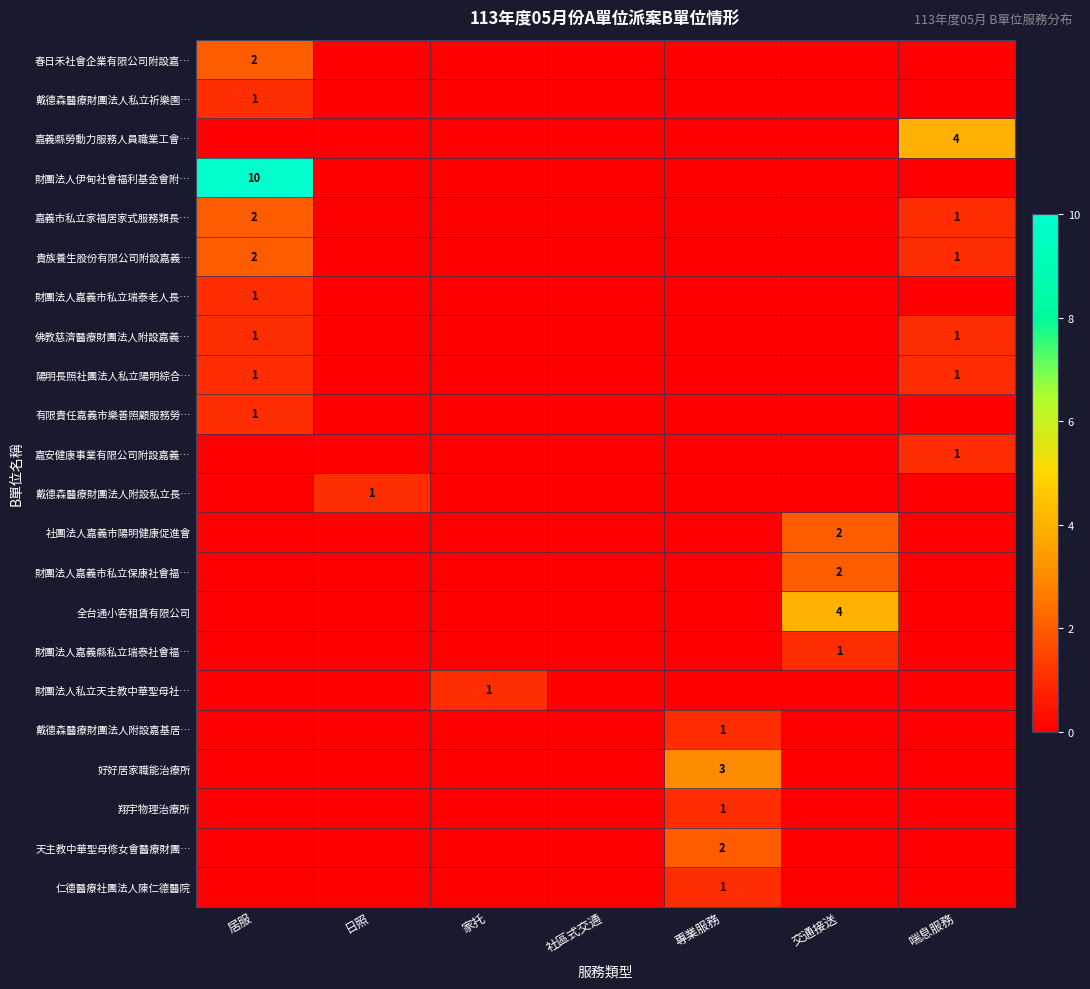

How many distinct data groups are displayed?

22